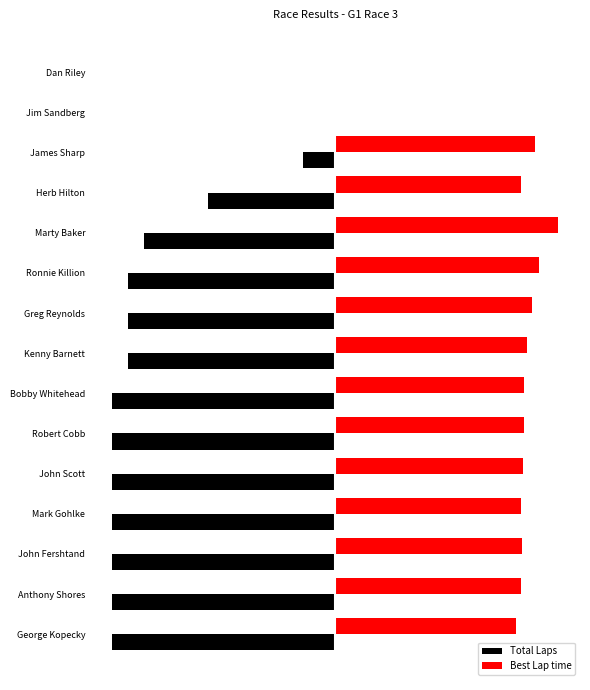

Which series has the largest total across all categories?

Best Lap time